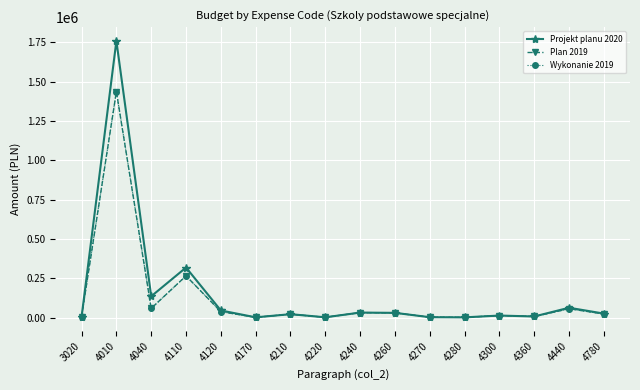

Reading right to left, extract all data points from this chart.

Projekt planu 2020: 25000	62329	6710	12600	1144	2111	29783	31449	1500	21311	1300	45000	318000	135000	1759115	3600
Plan 2019: 22734	55804	6710	12600	1144	2111	29783	31449	1500	21311	1300	37172	264831	58198	1437067	4600
Wykonanie 2019: 22734	55804	6710	12600	1144	2111	29783	31449	1500	21311	1300	37172	264831	58198	1437067	4600